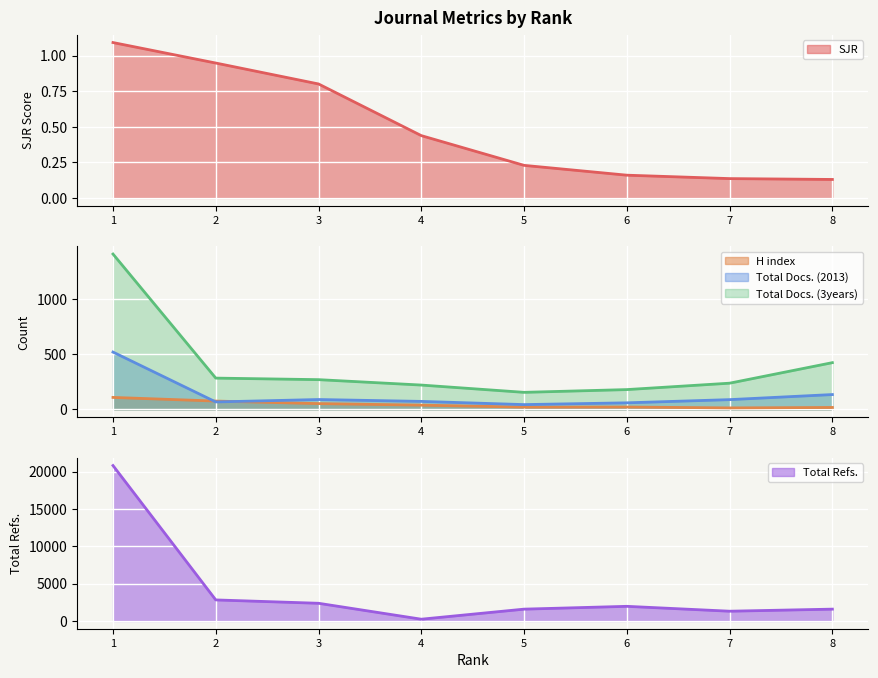

What is the difference between the H index values at 6 and 3?

31